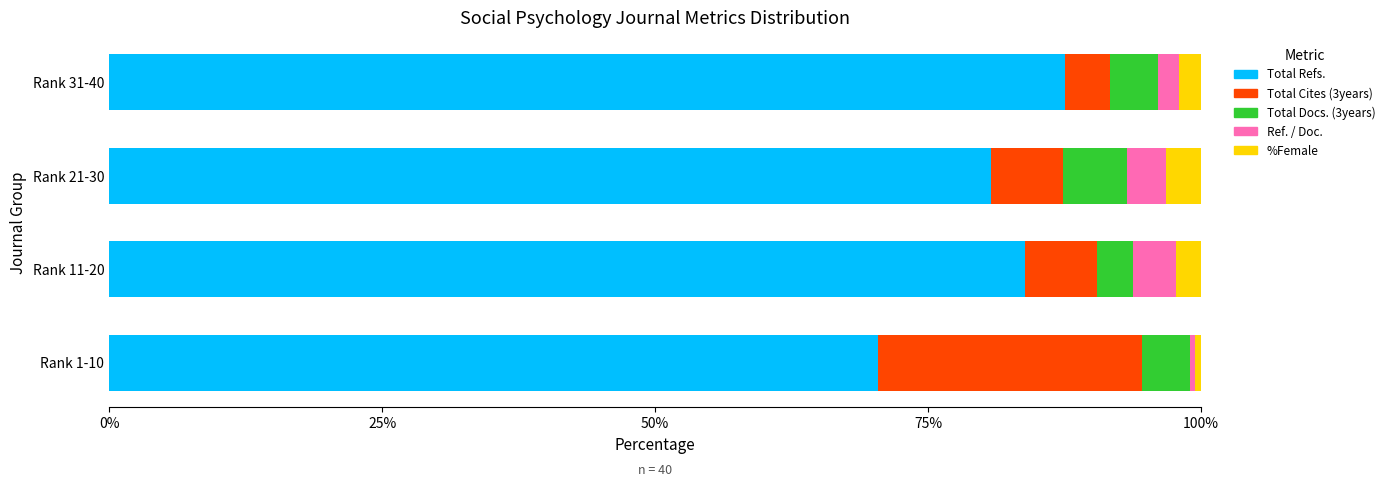

What is the sum of all Total Refs. values?

322.7